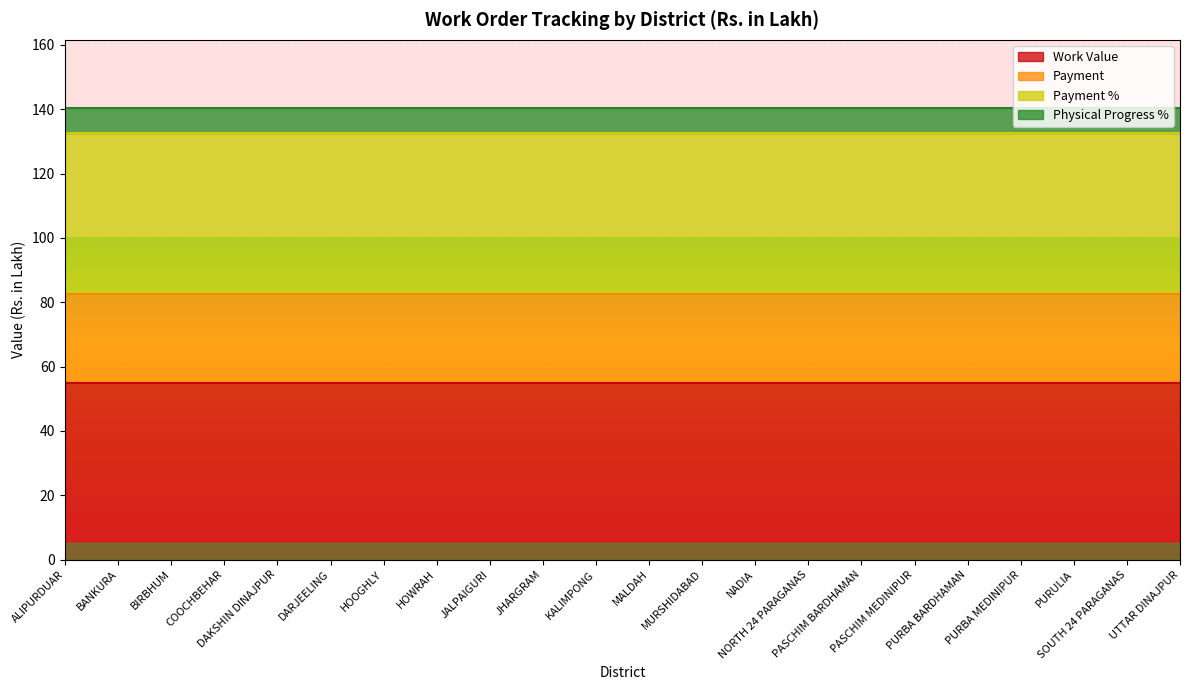

List the labels in order of Physical Progress % value, largest first.

ALIPURDUAR, BANKURA, BIRBHUM, COOCHBEHAR, DAKSHIN DINAJPUR, DARJEELING, HOOGHLY, HOWRAH, JALPAIGURI, JHARGRAM, KALIMPONG, MALDAH, MURSHIDABAD, NADIA, NORTH 24 PARAGANAS, PASCHIM BARDHAMAN, PASCHIM MEDINIPUR, PURBA BARDHAMAN, PURBA MEDINIPUR, PURULIA, SOUTH 24 PARAGANAS, UTTAR DINAJPUR